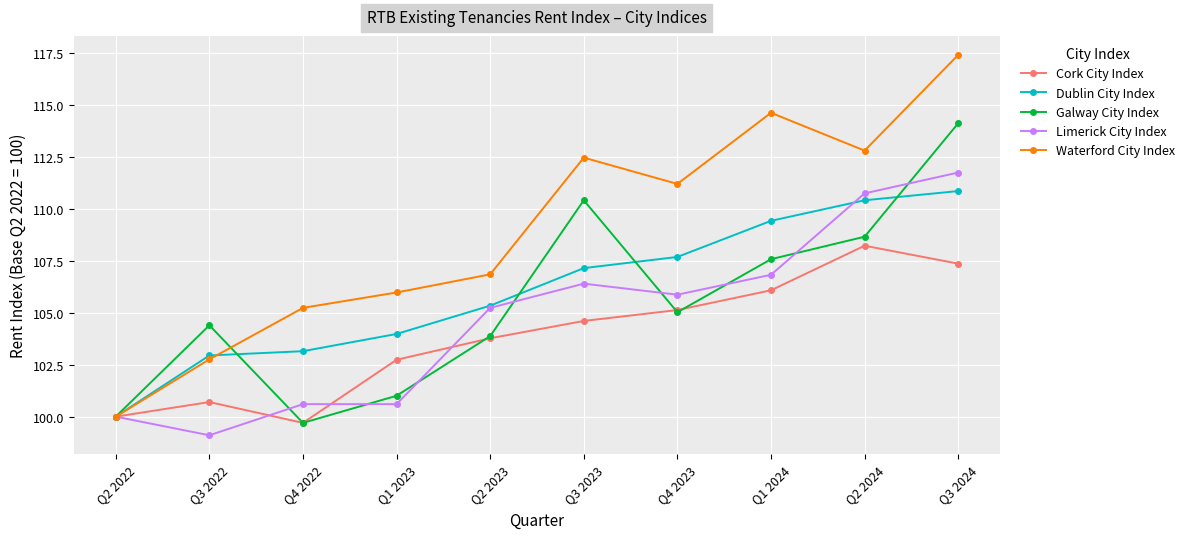

List the series in order of their peak value, highest first.

Waterford City Index, Galway City Index, Limerick City Index, Dublin City Index, Cork City Index